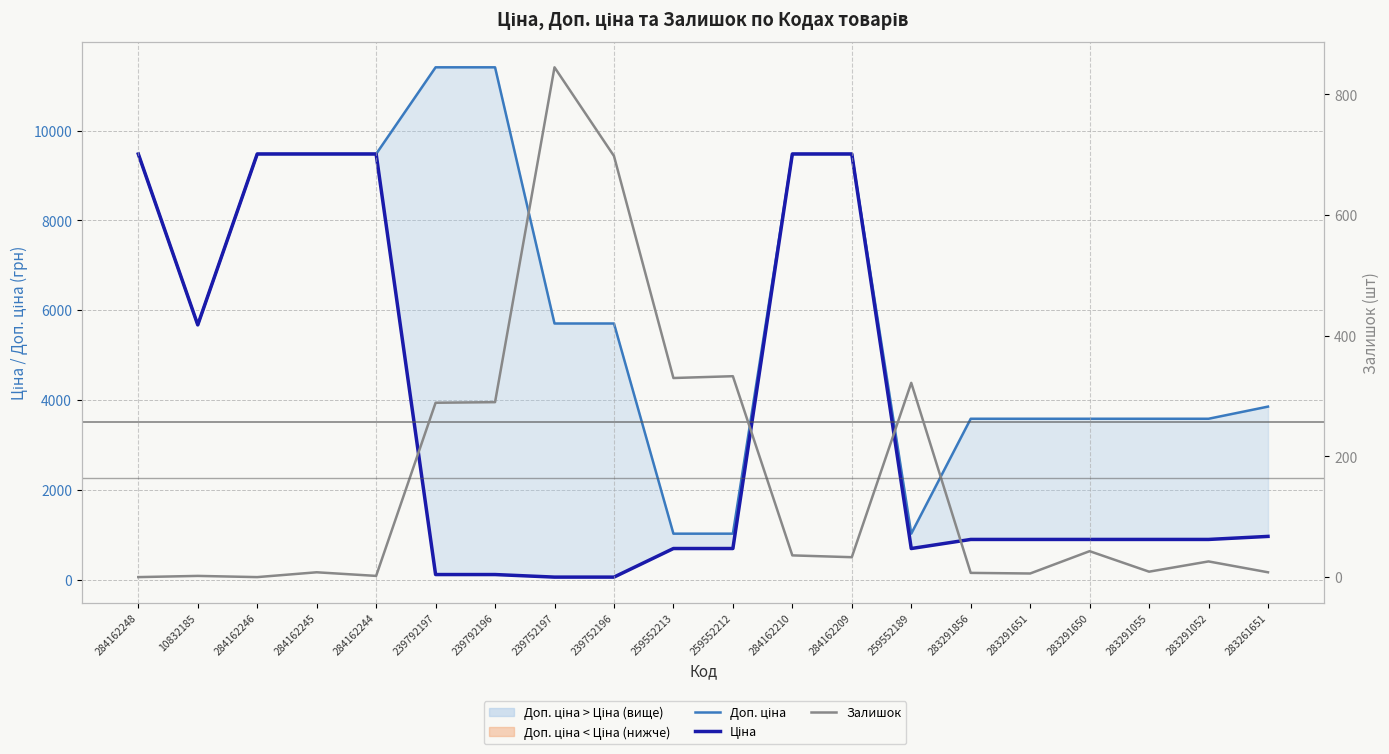

True or false: Доп. ціна and Ціна cross at least once.

False